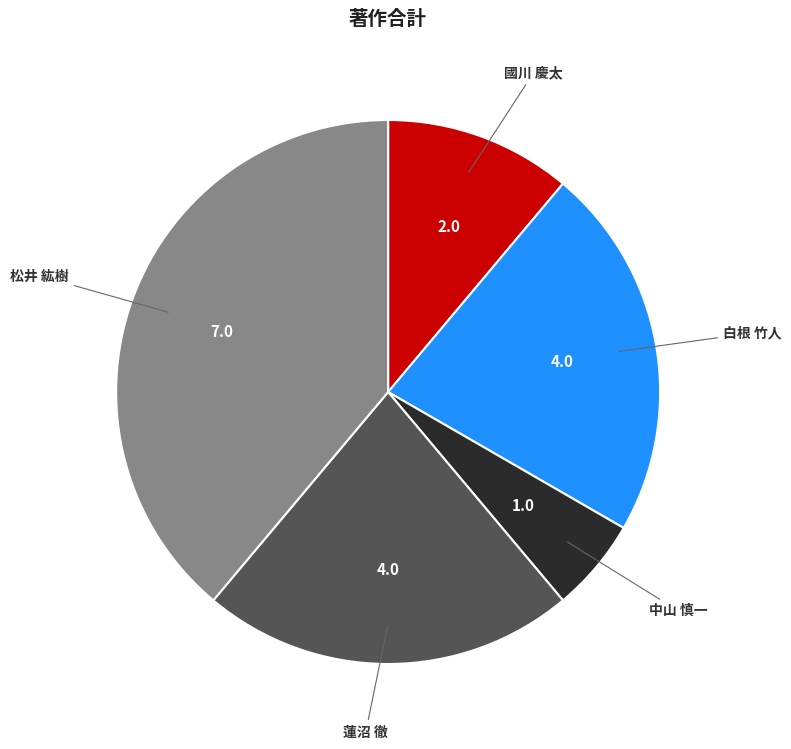

What is the smallest slice in the pie chart?

中山 慎一